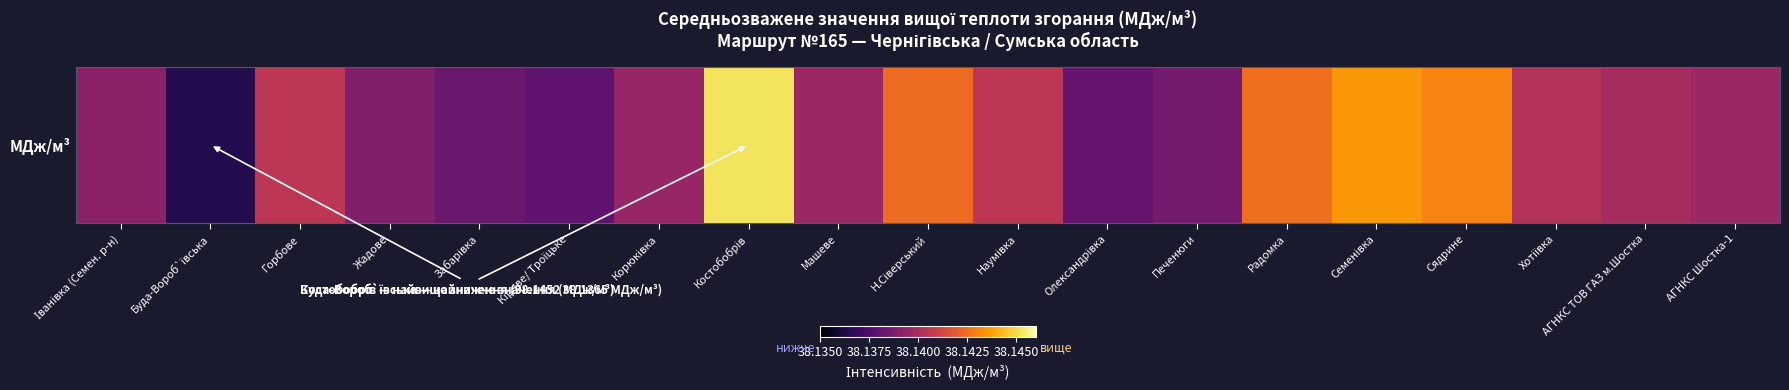

Rank the categories by value from lowest to highest.

Буда-Вороб`ївська, Кірове/ Троїцьке, Олександрівка, Забарівка, Печенюги, Жадове, Іванівка (Семен. р-н), Корюківка, Машеве, АГНКС Шостка-1, АГНКС ТОВ ГАЗ м.Шостка, Хотіївка, Горбове, Наумівка, Н.Сіверський, Радомка, Сядрине, Семенівка, Костобобрів